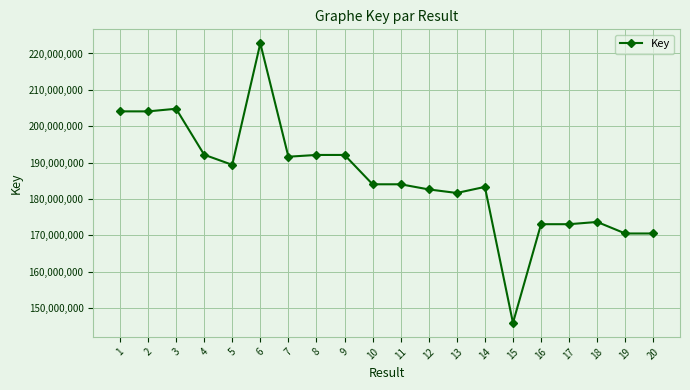

Is it true that the value at 20 is 170505315?

True